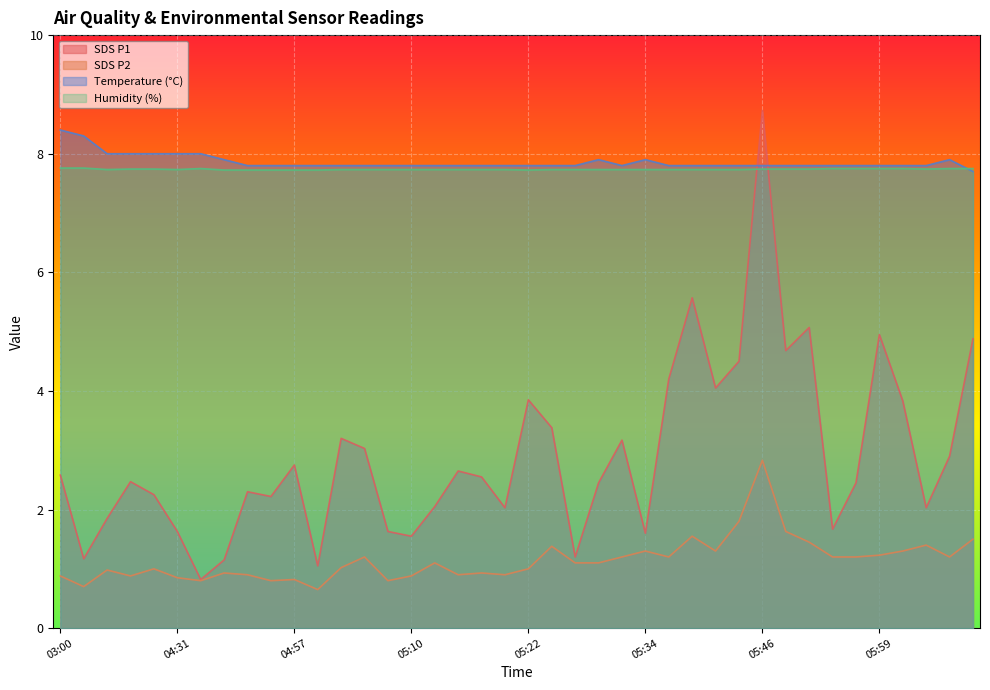

True or false: SDS_P2 and Temp intersect in this chart.

False